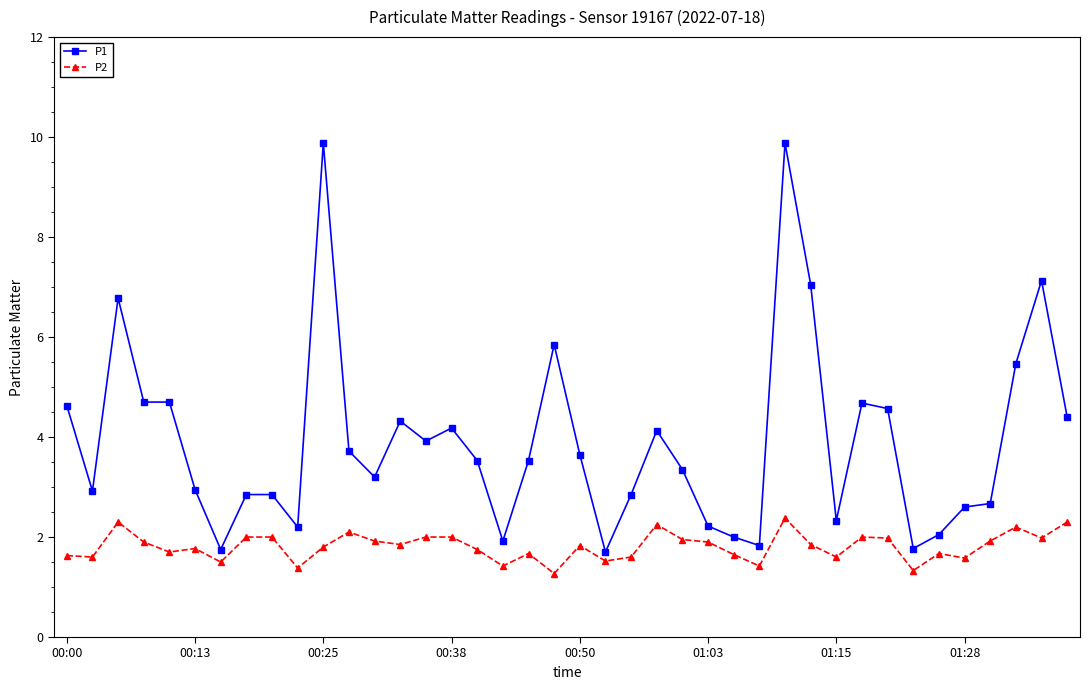

At how many categories does at least one series exceed 6?

5